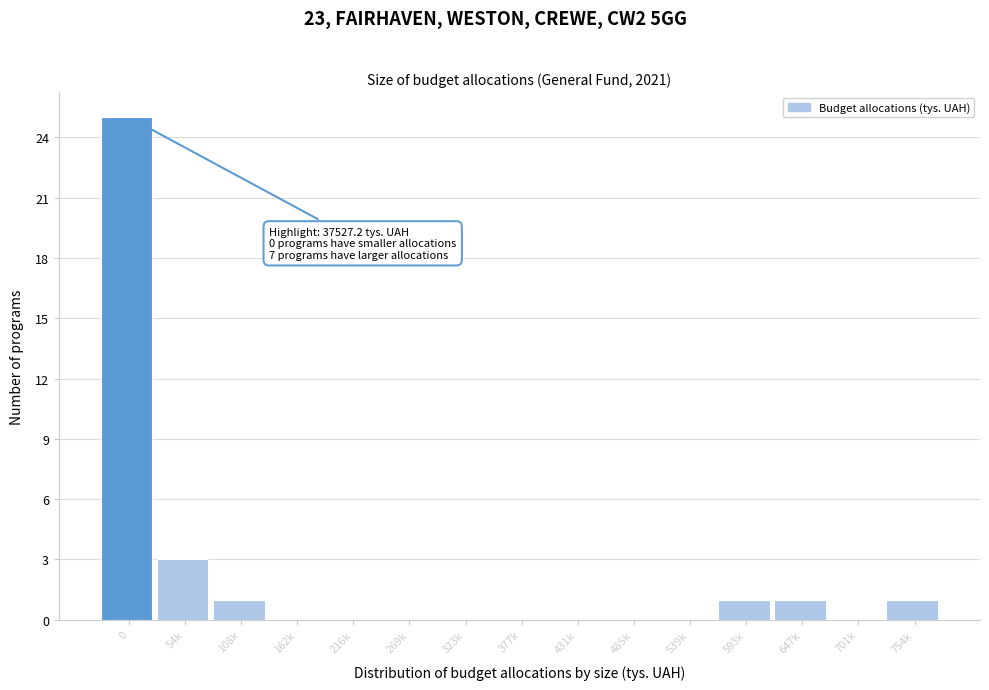

Reading right to left, extract all data points from this chart.

754k=1	701k=0	647k=1	593k=1	539k=0	485k=0	431k=0	377k=0	323k=0	269k=0	216k=0	162k=0	108k=1	54k=3	0=25